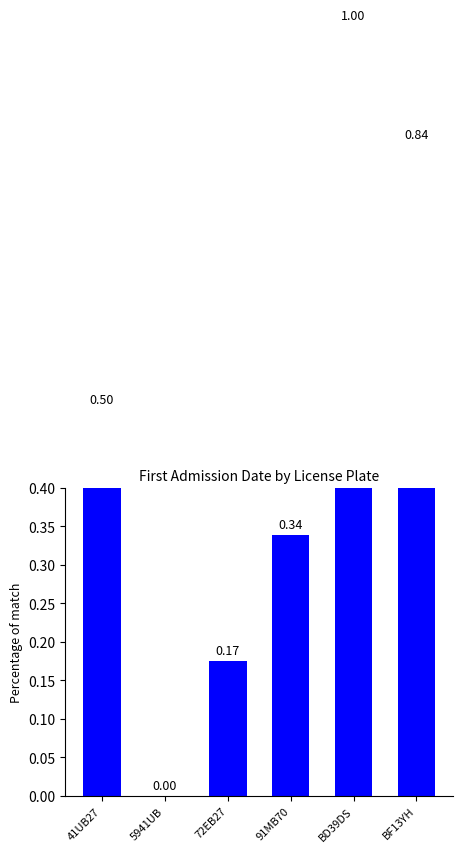

What is the sum of the values at 5941UB and BF13YH?

0.8